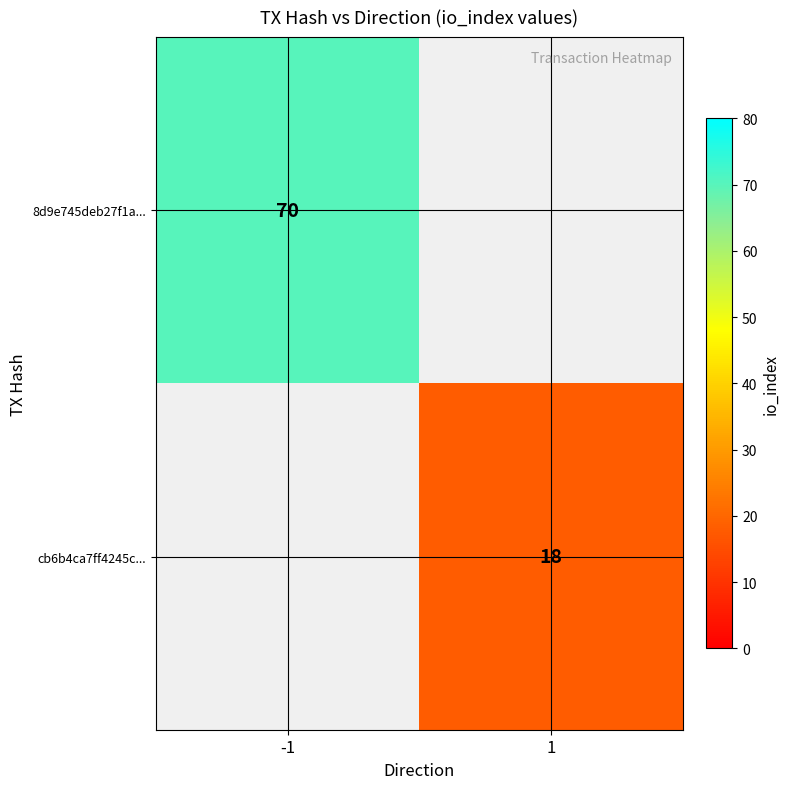

Which label corresponds to the smallest value in the chart?

1